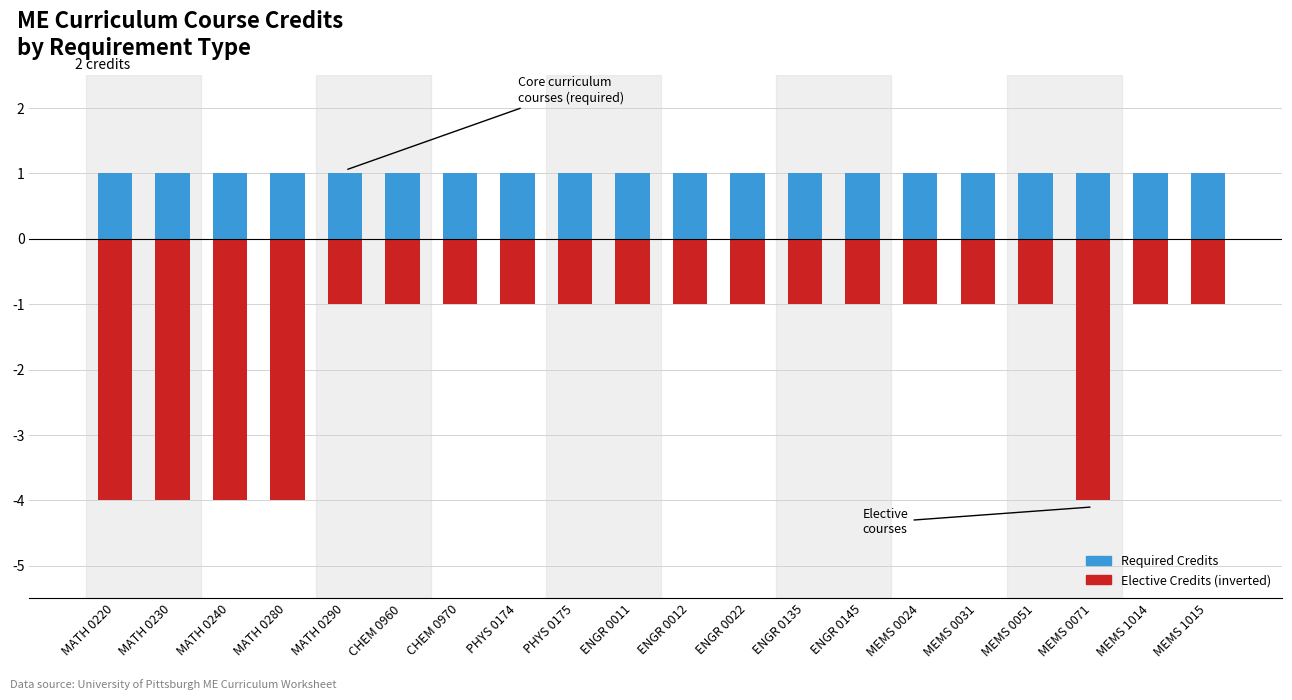

Is the value of Elective Credits at MEMS 0024 greater than the value of Required Credits at ENGR 0022?

No